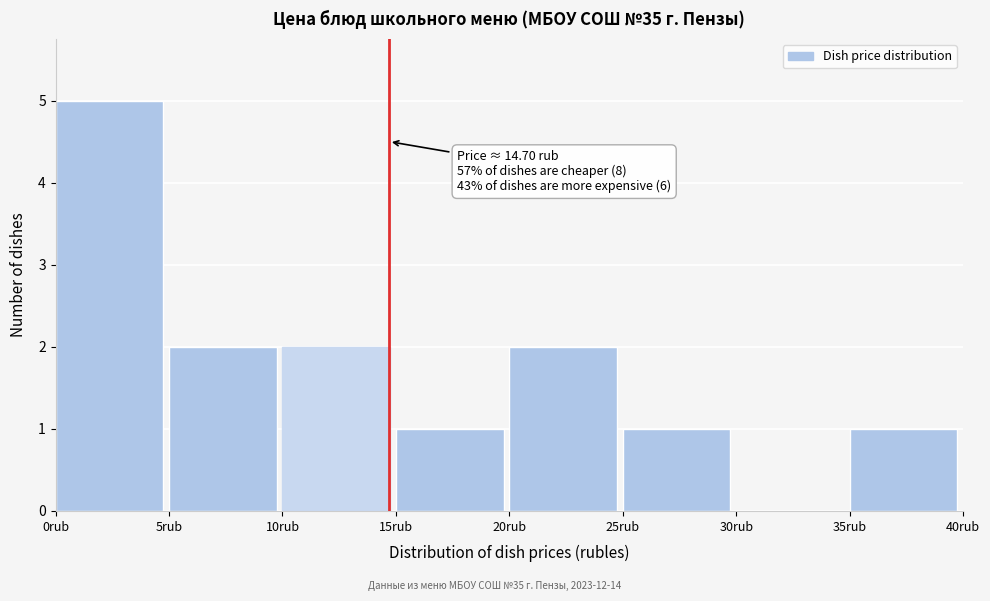

Over which range of the x-axis is the bar tallest?

0 to 5